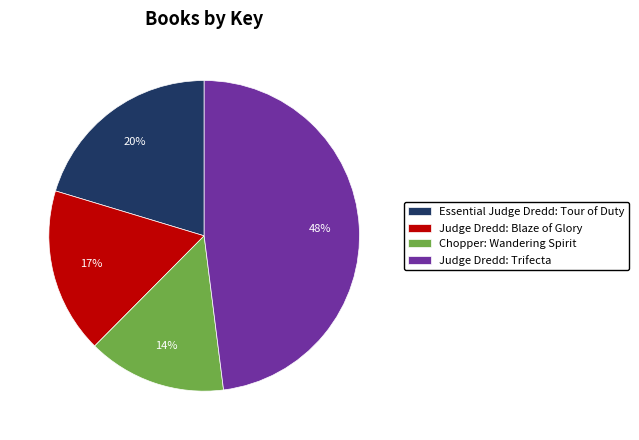

The Chopper: Wandering Spirit slice represents 5% of the pie. True or false?

False